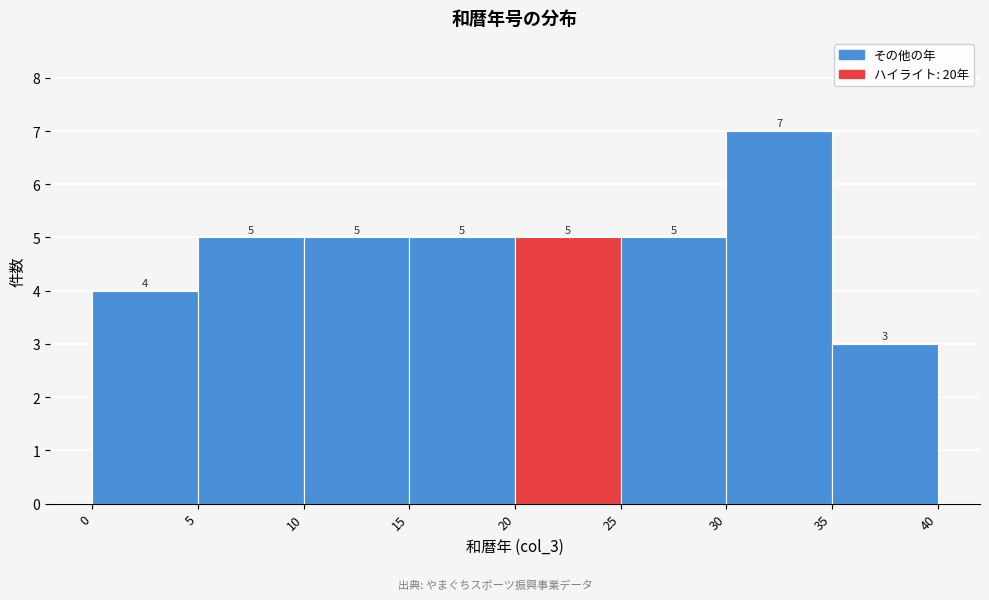

Reading left to right, list every bar in this chart as the range it spans on the x-axis followed by its height.

0 to 5: 4
5 to 10: 5
10 to 15: 5
15 to 20: 5
20 to 25: 5
25 to 30: 5
30 to 35: 7
35 to 40: 3